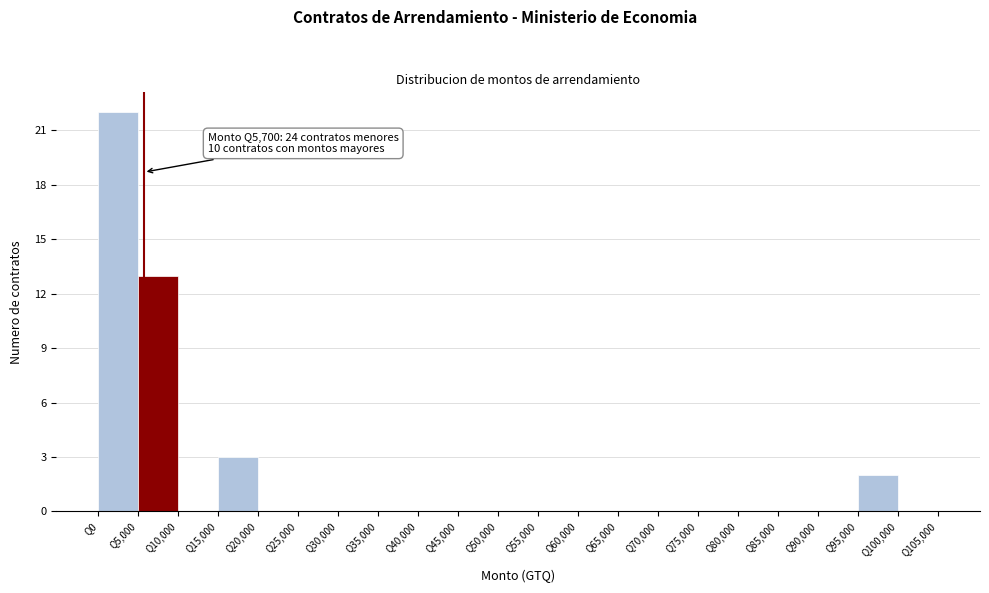

Over which range of the x-axis is the bar tallest?

0 to 5000